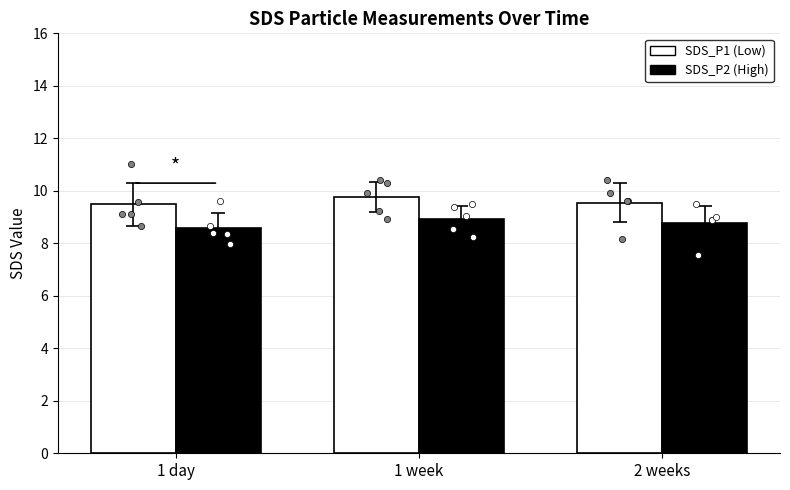

Is the value of SDS_P2 at 2 weeks greater than the value of SDS_P1 at 1 day?

No